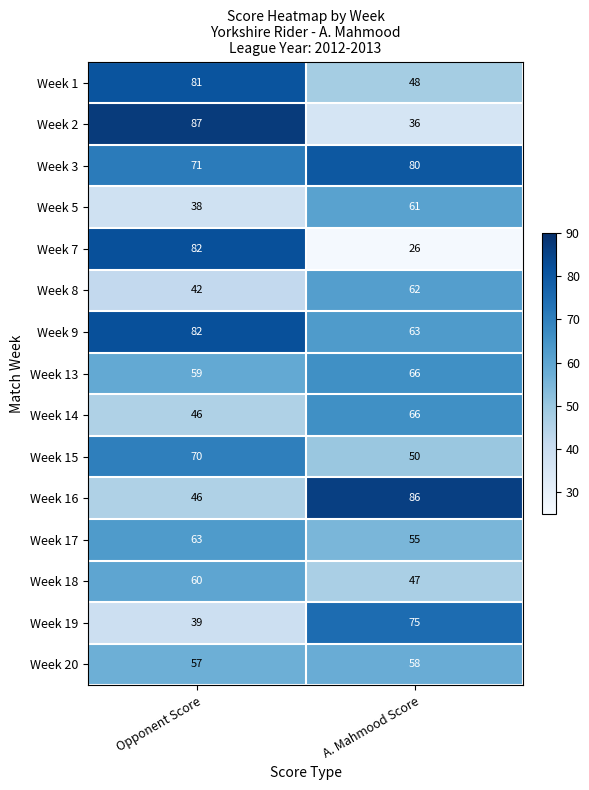

How many values in the Week 16 series are below 86?

1